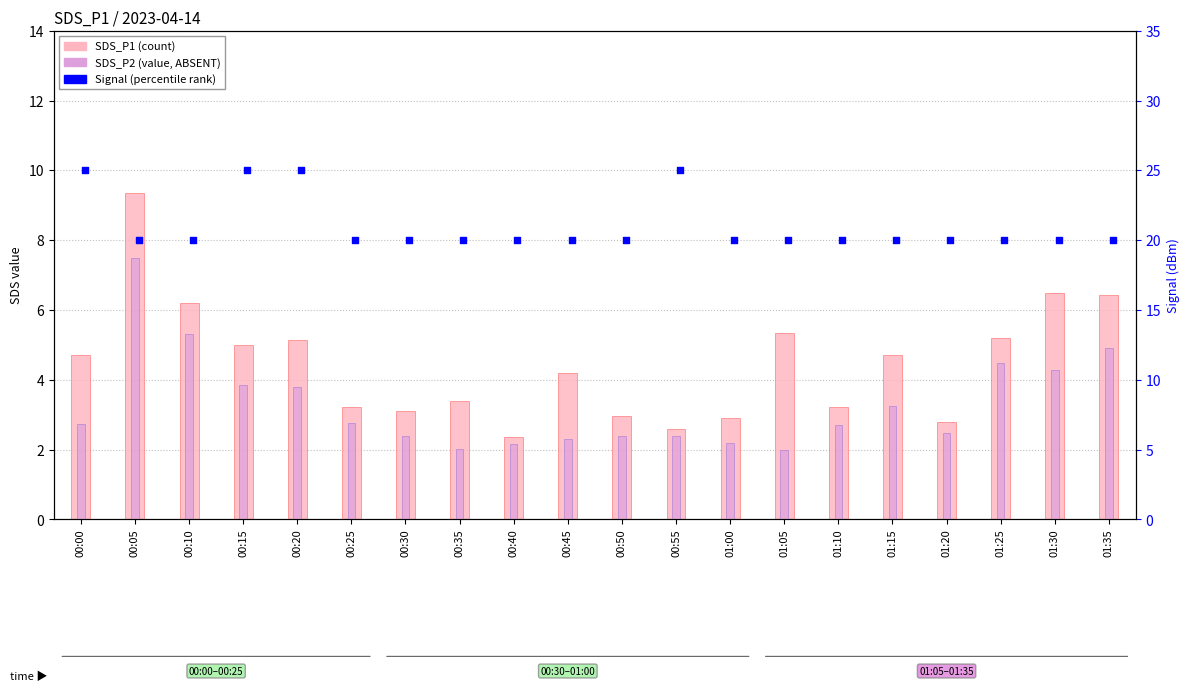

Is the value of SDS_P2 at 01:30 greater than the value of SDS_P1 at 00:40?

Yes